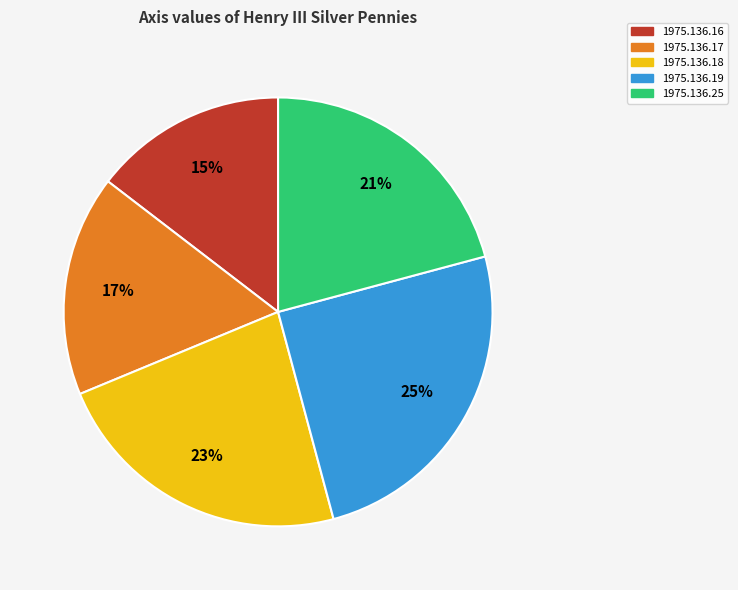

Is it true that 1975.136.19 is 25% of the pie?

True